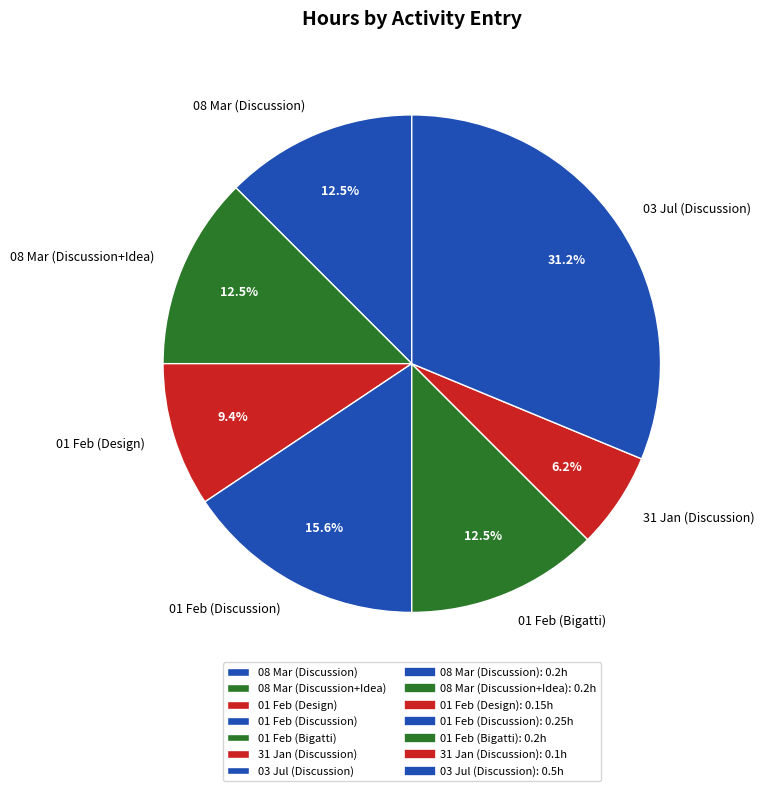

What is the smallest slice in the pie chart?

31 Jan (Discussion)